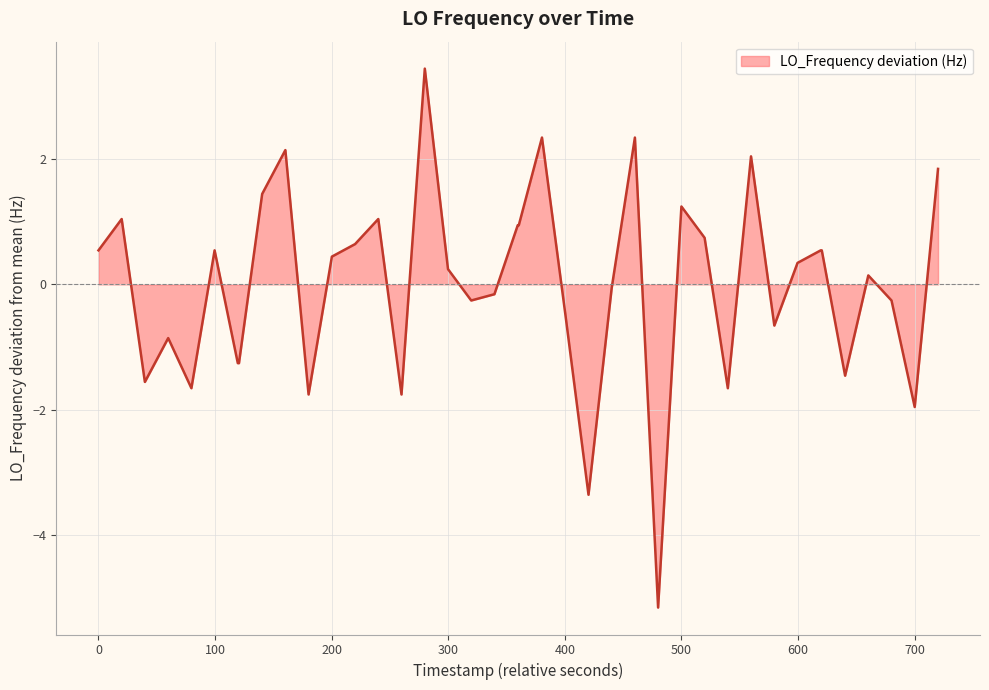

What is the minimum value shown in the chart?

-5.2